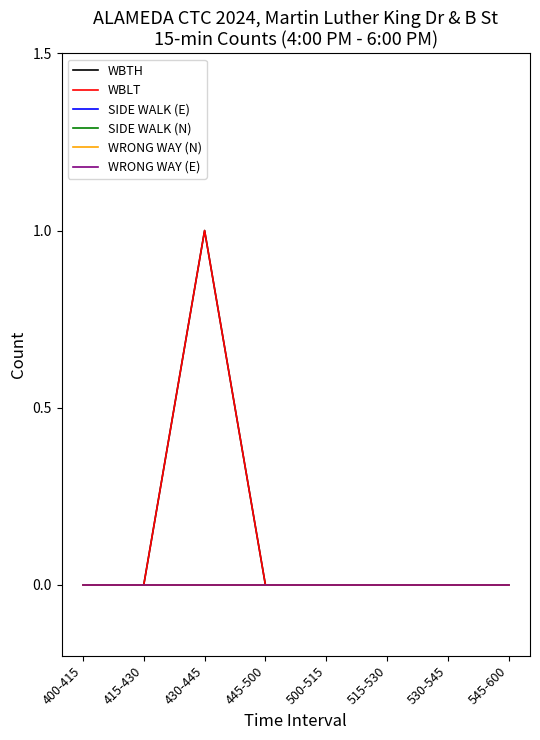

Which category has the highest value in the WBTH series?

430-445